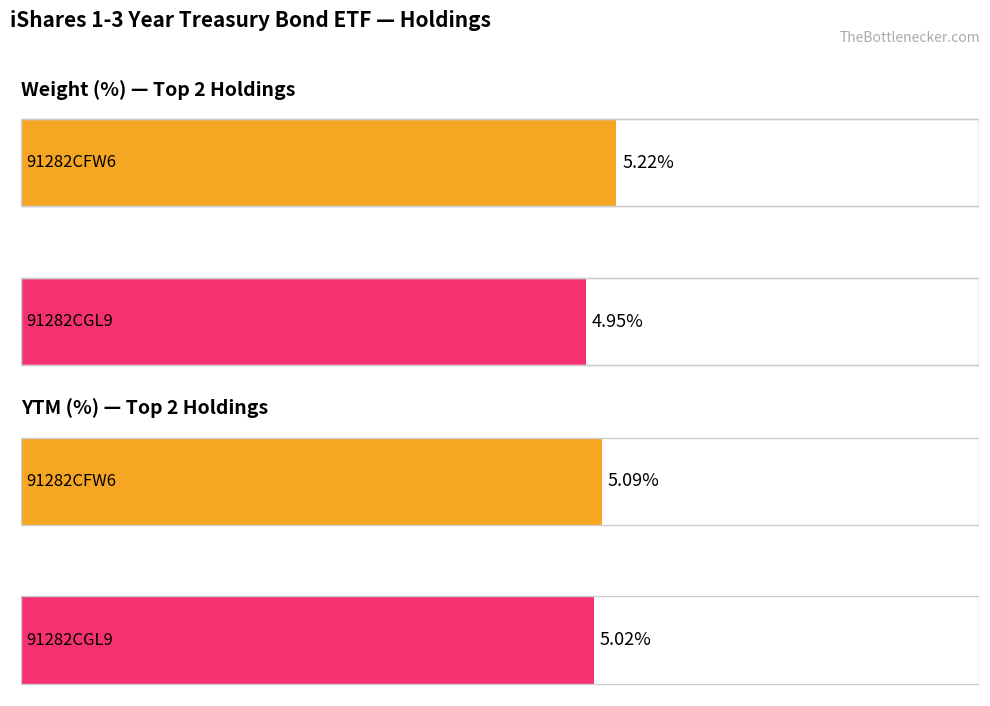

Does the chart contain any negative values?

No